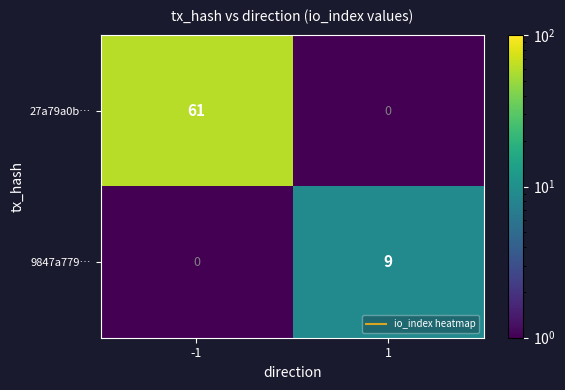

Is it true that 27a79a0b… equals 35 at 1?

False